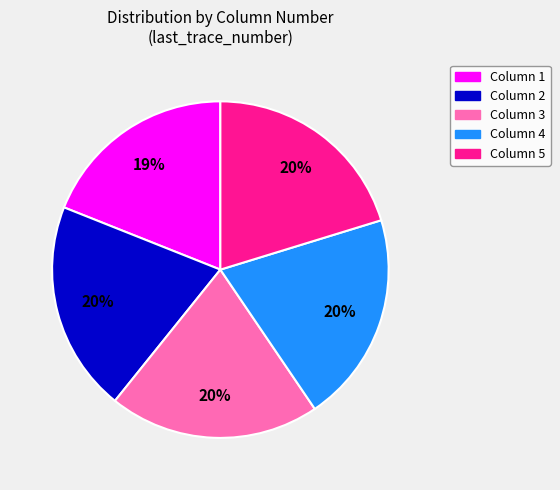

Which category has the smallest portion of the pie?

Column 1